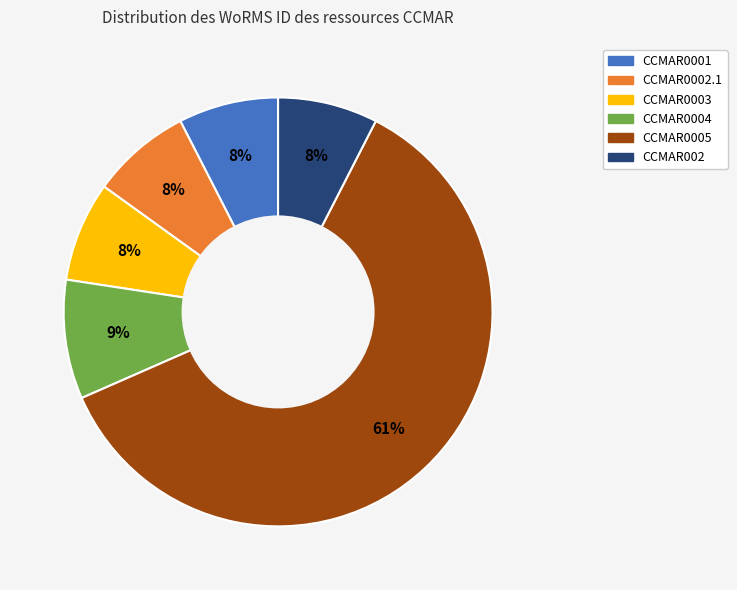

How many segments does this pie chart have?

6